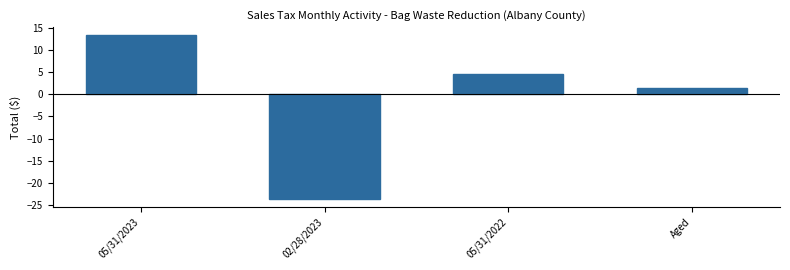

Reading left to right, extract all data points from this chart.

13.3	-23.5	4.5	1.3